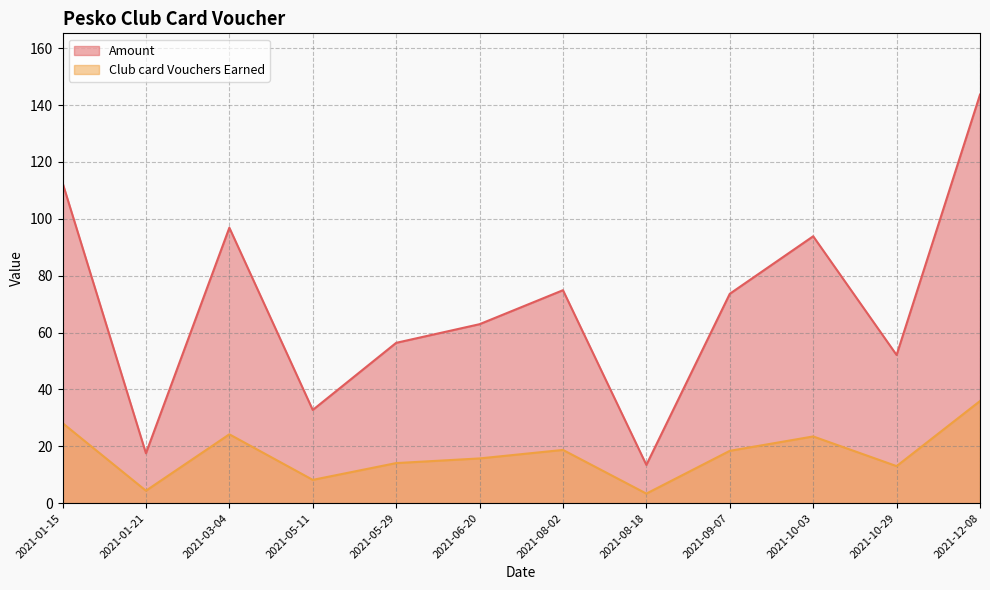

True or false: Amount and Club card Vouchers Earned intersect in this chart.

False